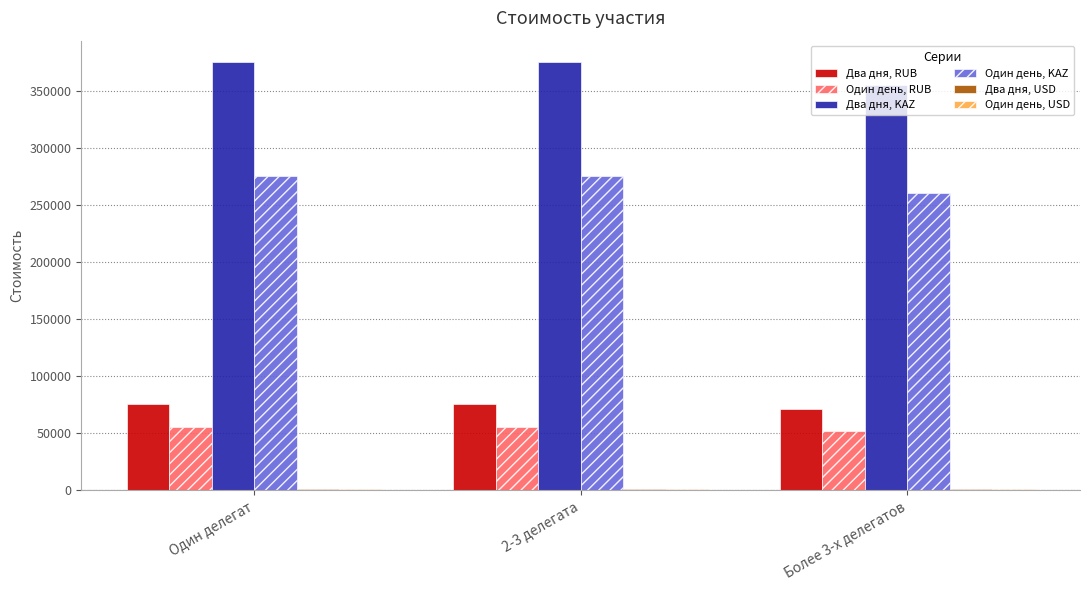

True or false: Один день, KAZ has a value of 476511 at Один делегат.

False